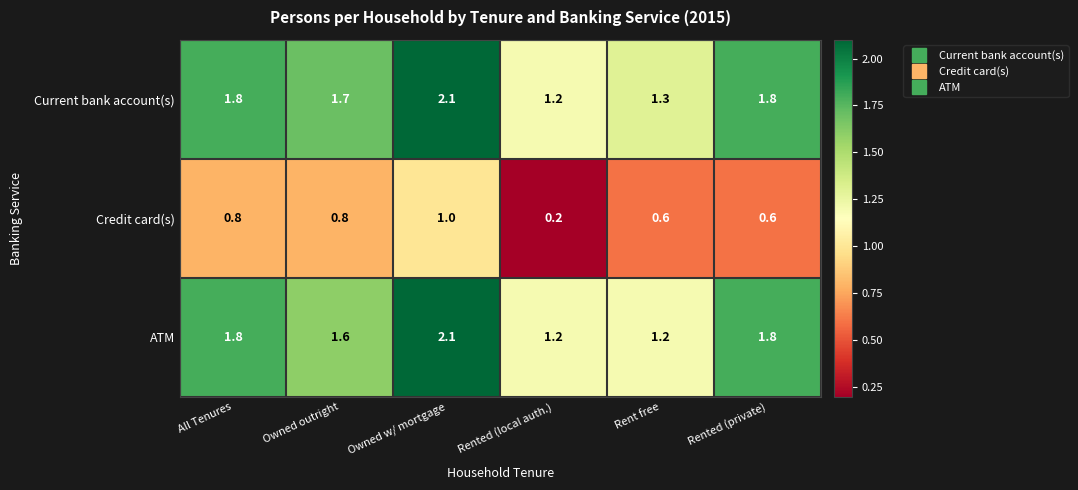

At which category is the sum across all series the highest?

Owned w/ mortgage